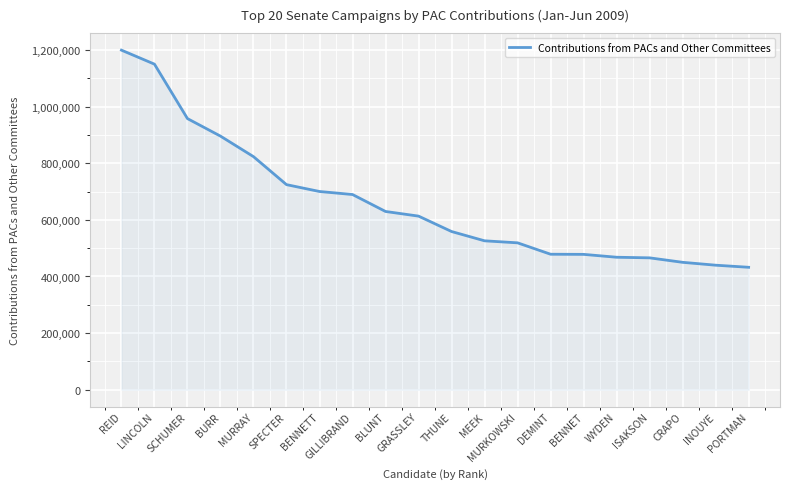

What is the change in value from REID to DEMINT?

-721130